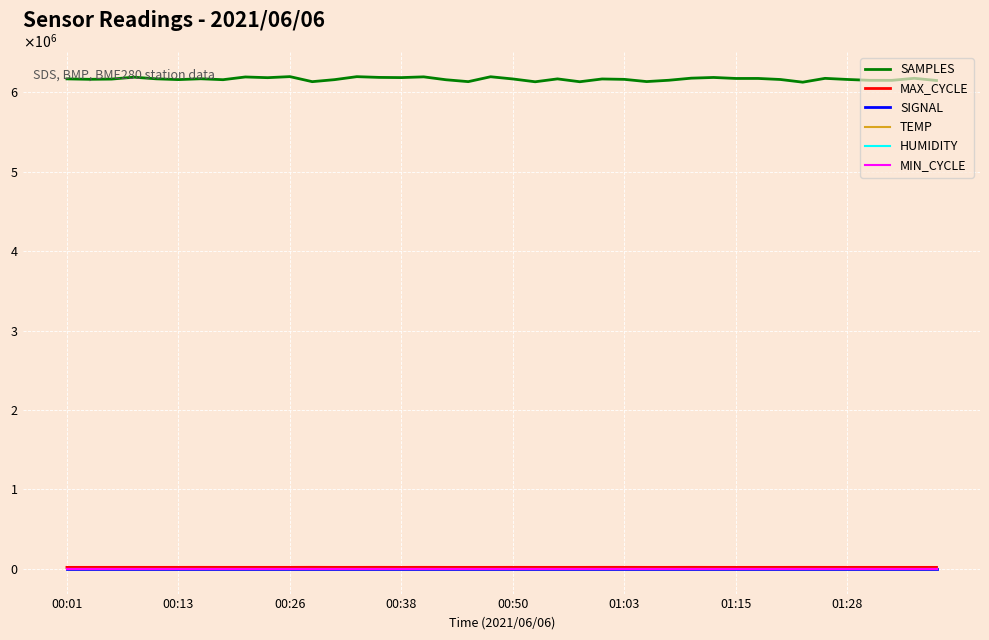

Is this an area chart (filled region under the line)?

No